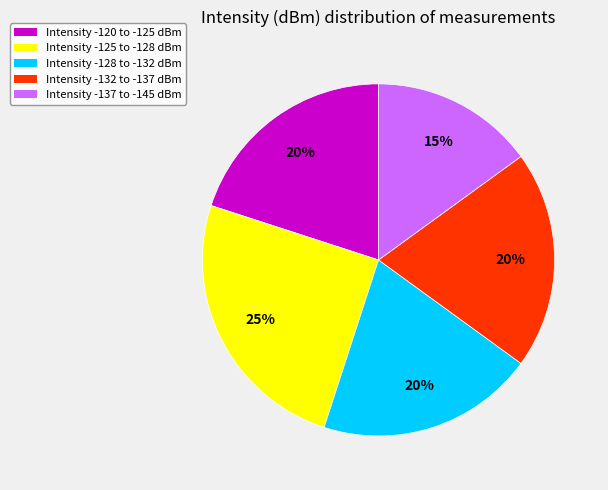

To the nearest percent, what is the average slice percentage?

20%